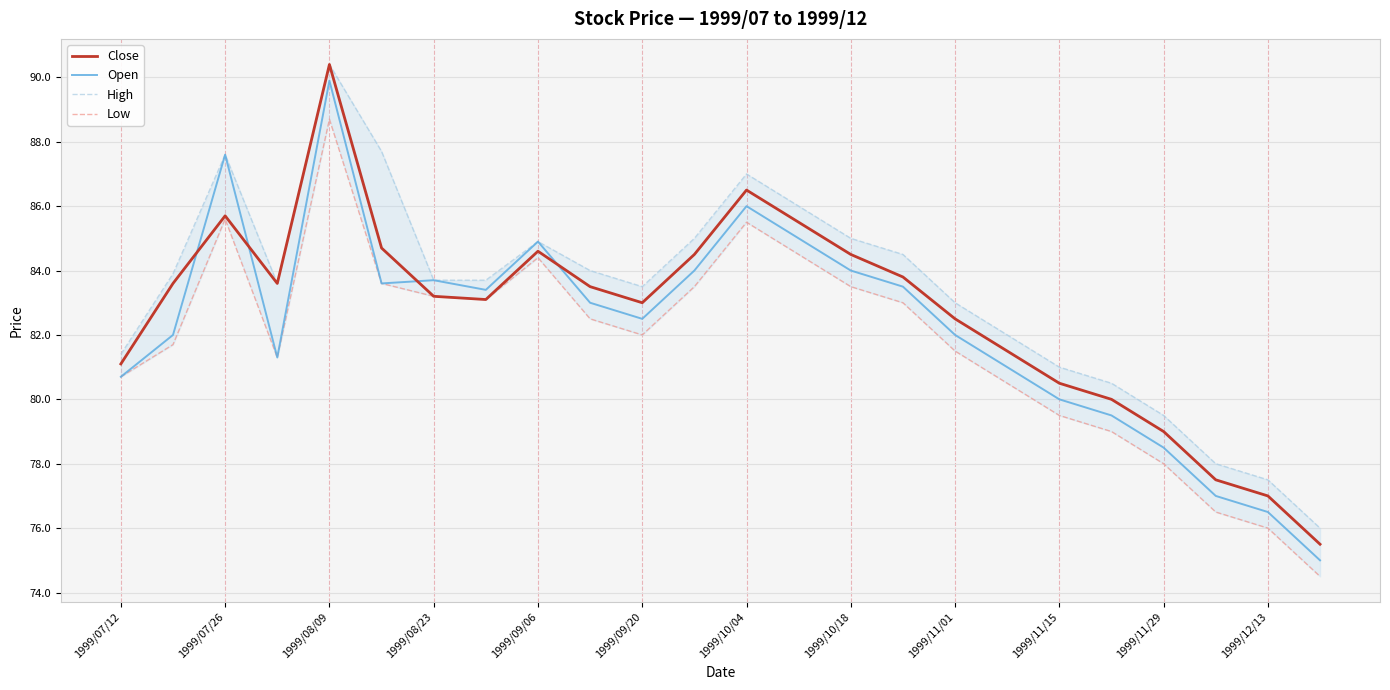

What is the minimum value for Close?

75.5